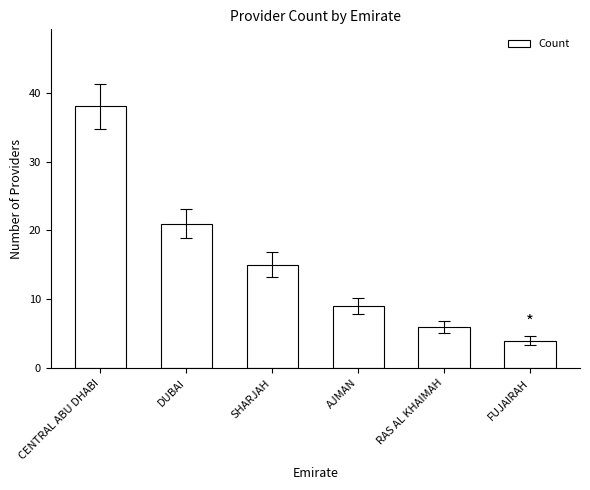

What is the change in value from SHARJAH to AJMAN?

-6